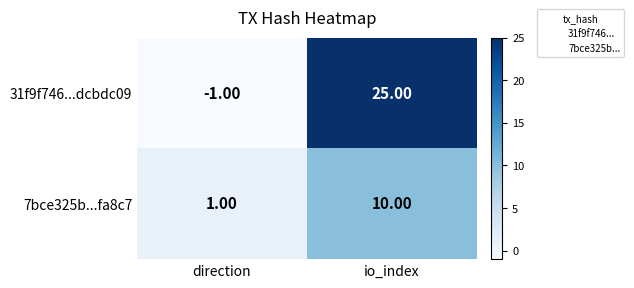

Between direction and io_index, which series saw the biggest shift?

31f9f746...dcbdc09